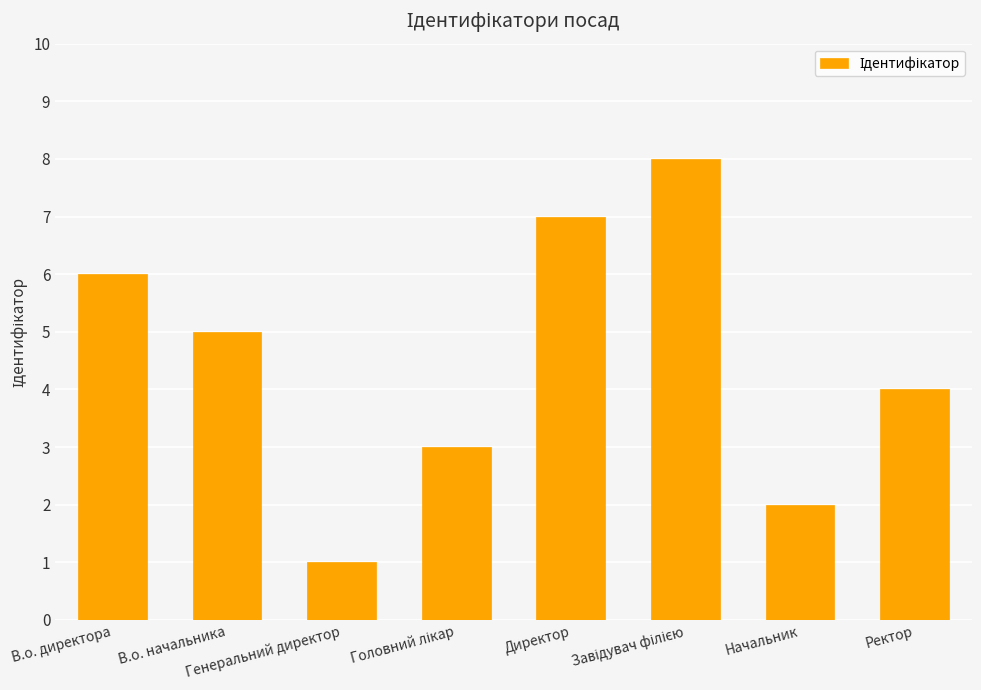

How many data points are less than 5?

4